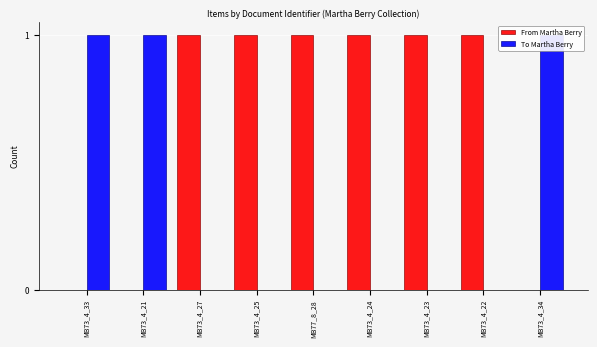

What position from the right is MB77_8_28?

5